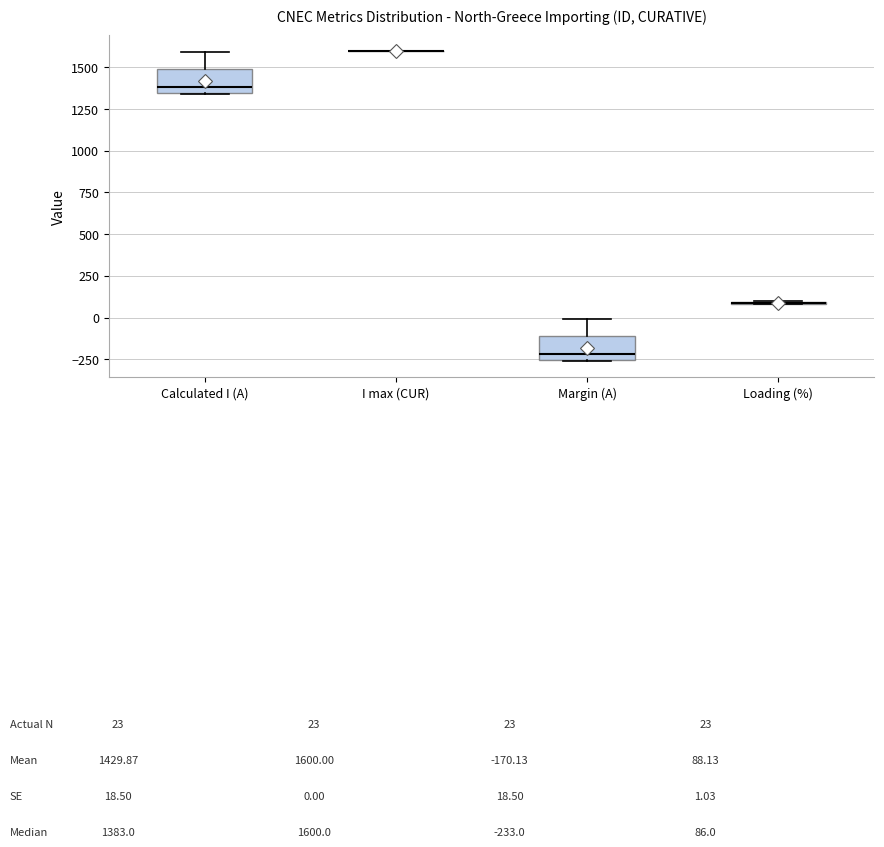

Where is the upper edge of the box for Margin (A) on the y-axis? The values are not printed on the chart, so give them approximately, as read against the axis.

-100